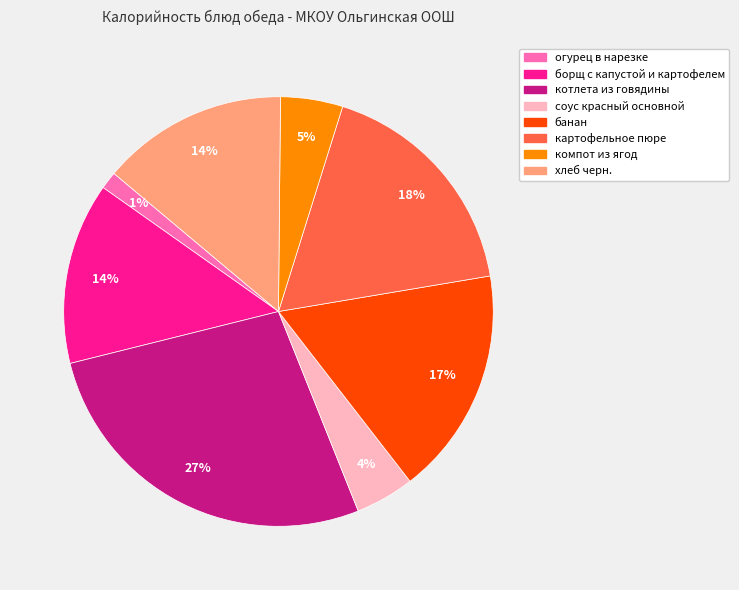

To the nearest percent, what is the difference between the largest and smallest slice percentages?

26%